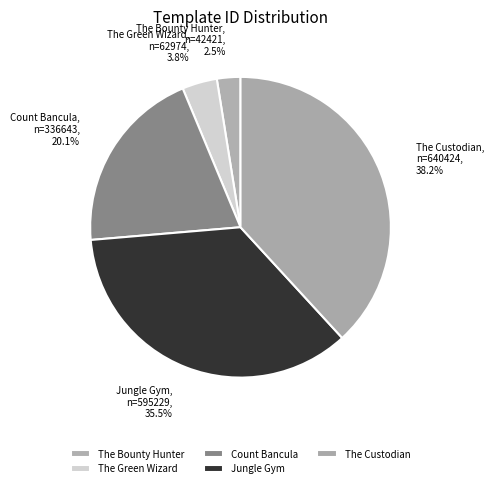

What percentage is the The Green Wizard slice, to the nearest percent?

4%